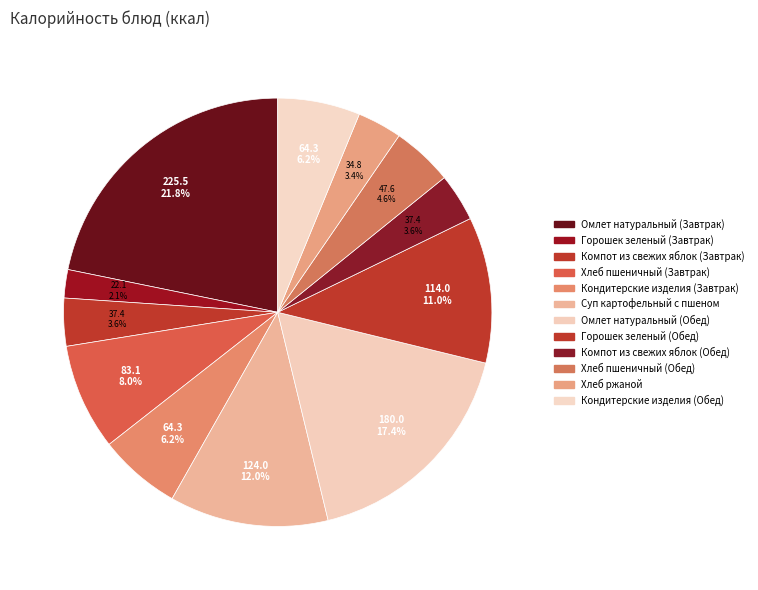

Does Компот из свежих яблок (Обед) account for over 50% of the chart?

No